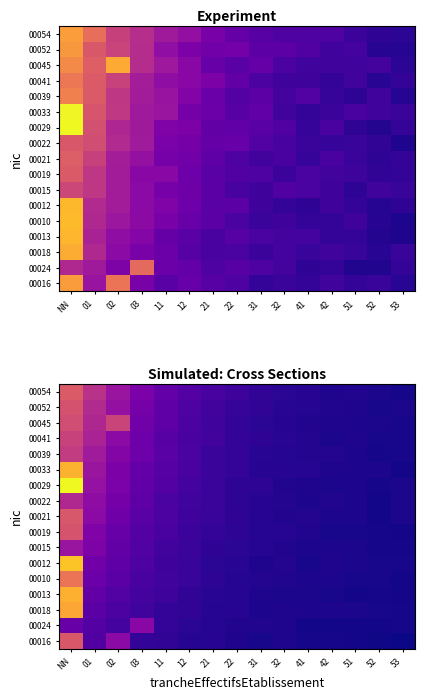

How many data points does each series have?

15